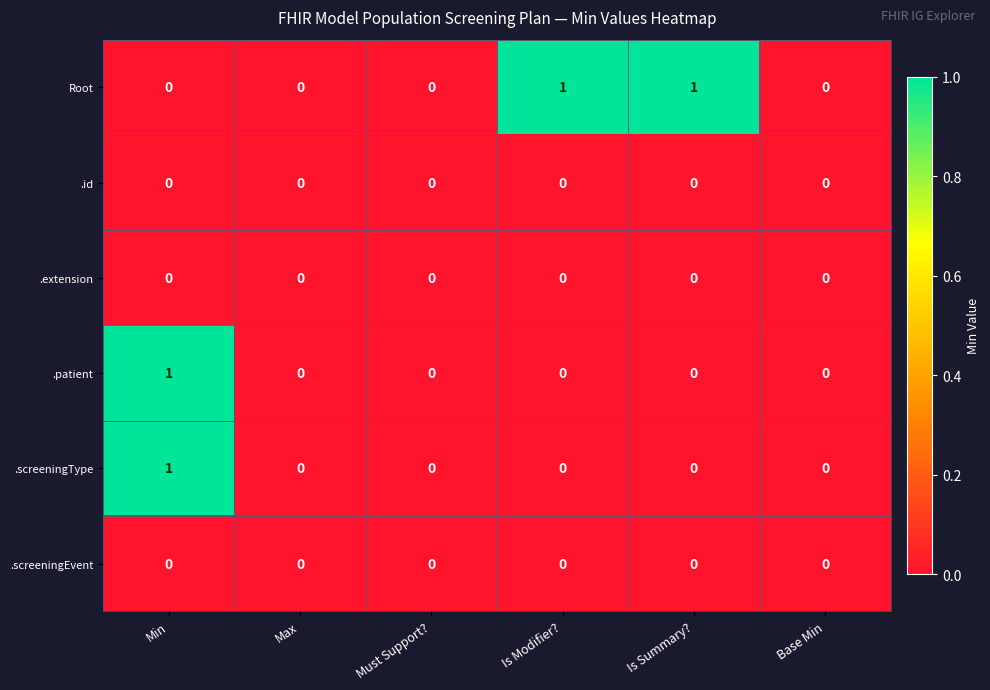

The .patient series shows 0 at Must Support?. True or false?

True